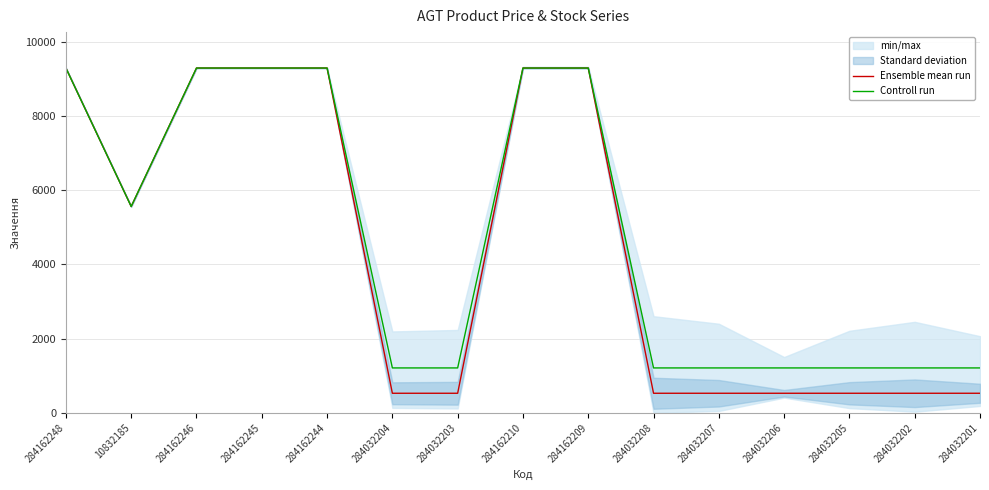

Is it true that Controll run equals 12521.9 at 284162246?

False